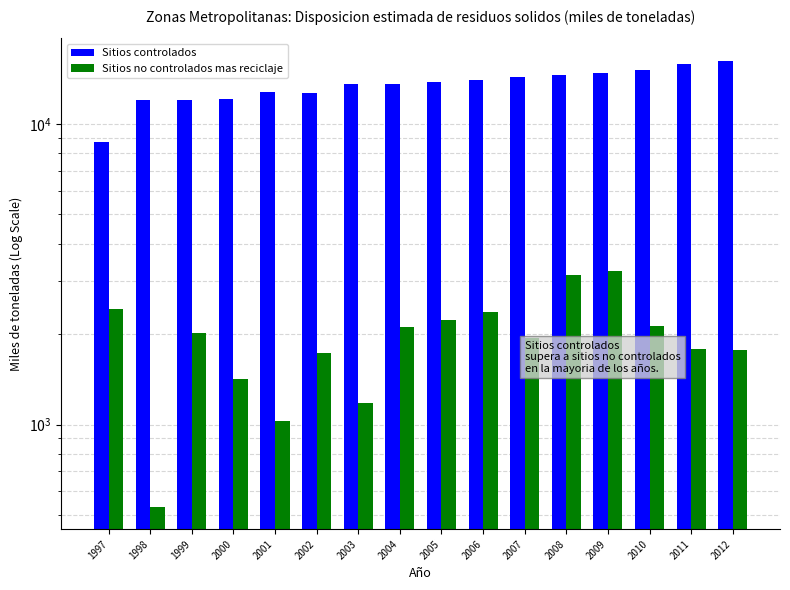

Which category has the lowest value in the Sitios controlados series?

1997